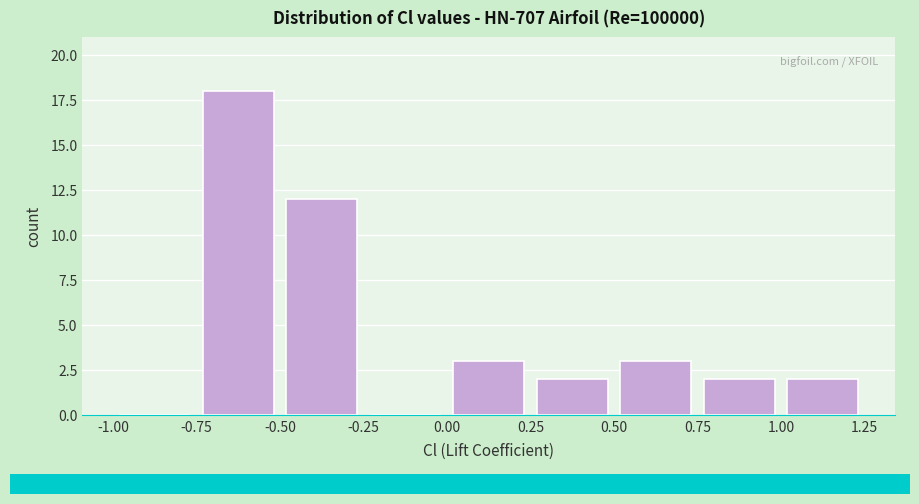

What is the height of the bar covering 0.50 to 0.75 on the x-axis? The values are not printed on the chart, so give them approximately, as read against the axis.

3